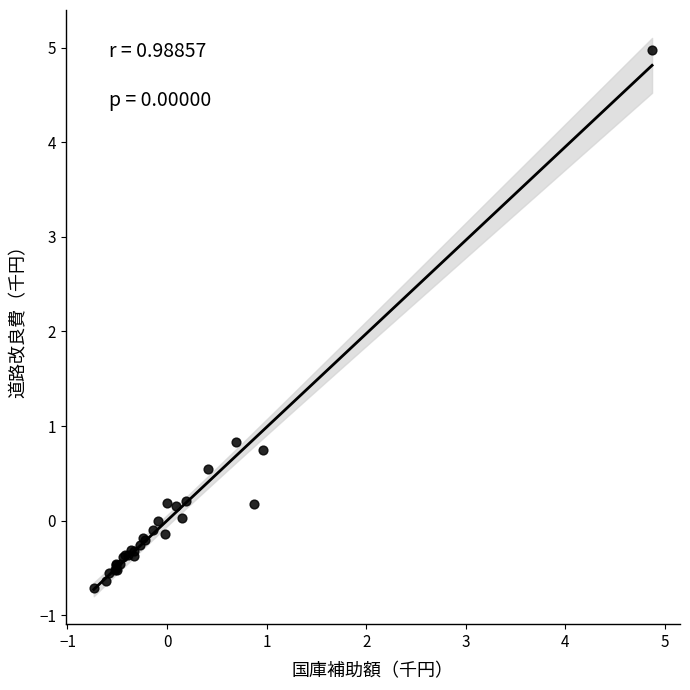

What Y value in the scatter plot is closest to 2?

0.8